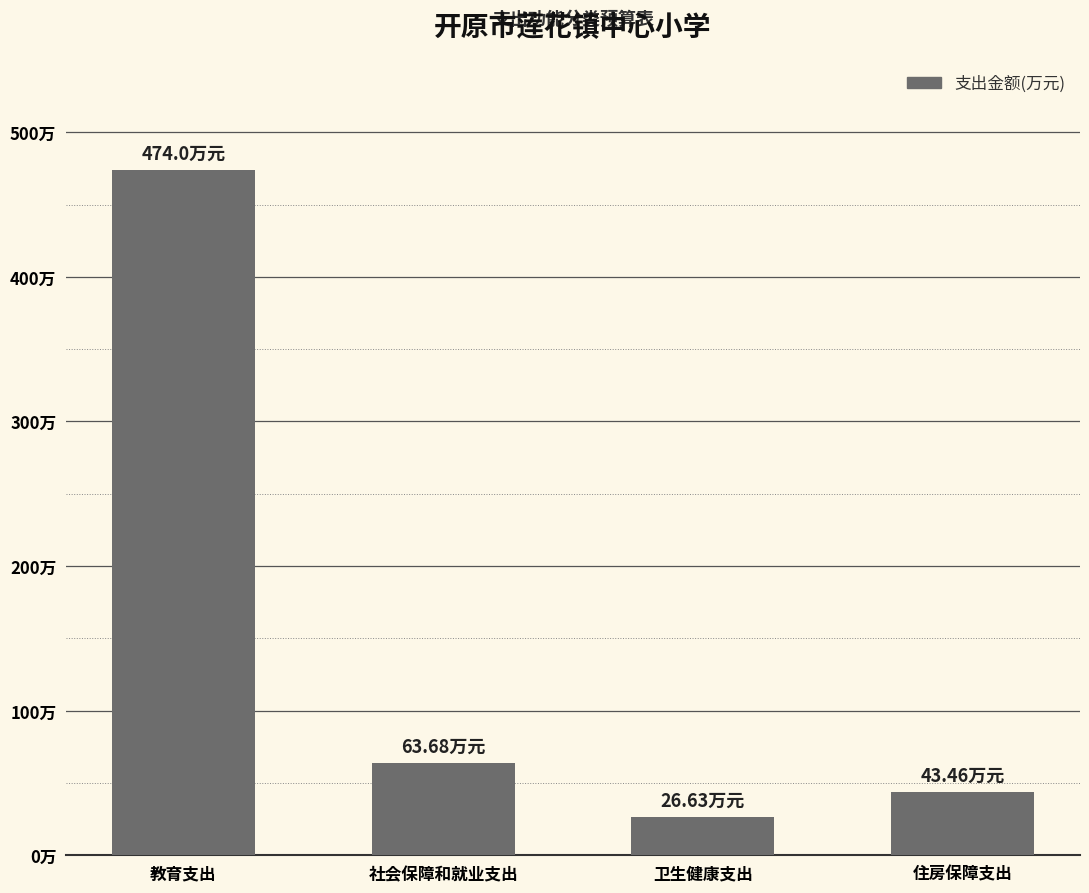

Rank the categories by value from lowest to highest.

卫生健康支出, 住房保障支出, 社会保障和就业支出, 教育支出